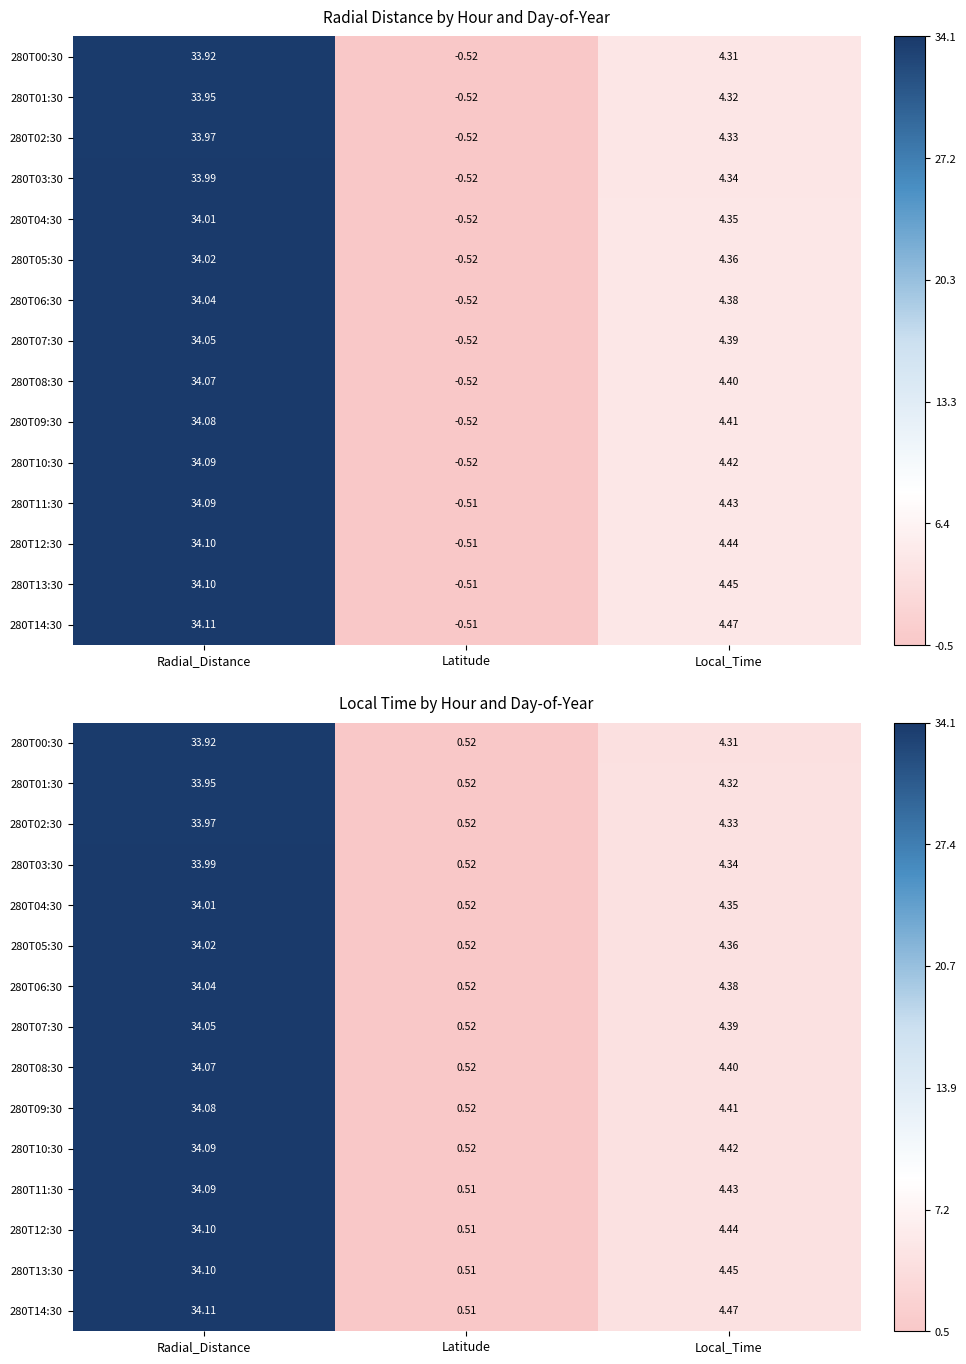

At how many categories does at least one series exceed 28?

1